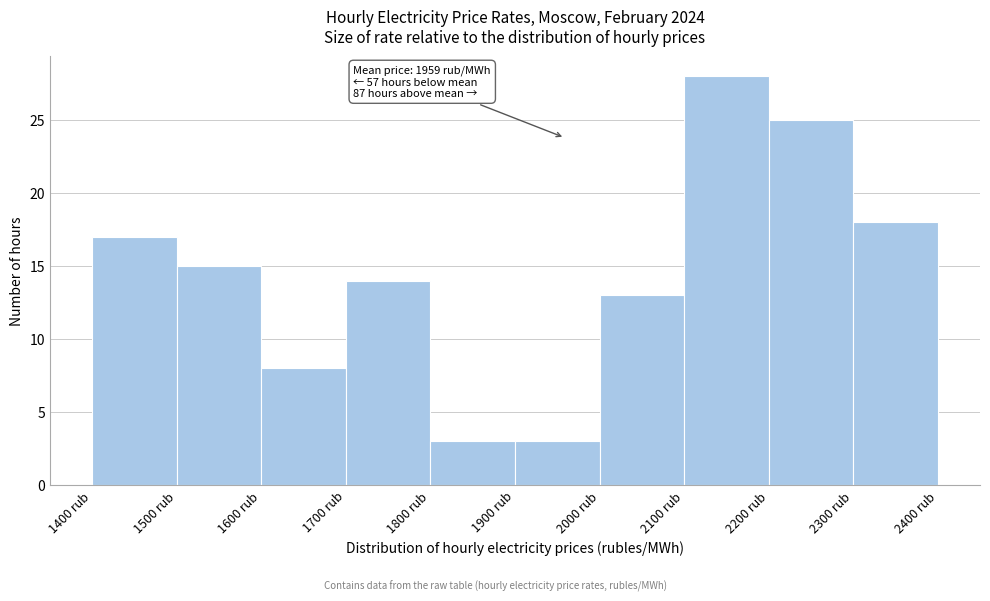

Over which range of the x-axis is the bar tallest?

2100 to 2200